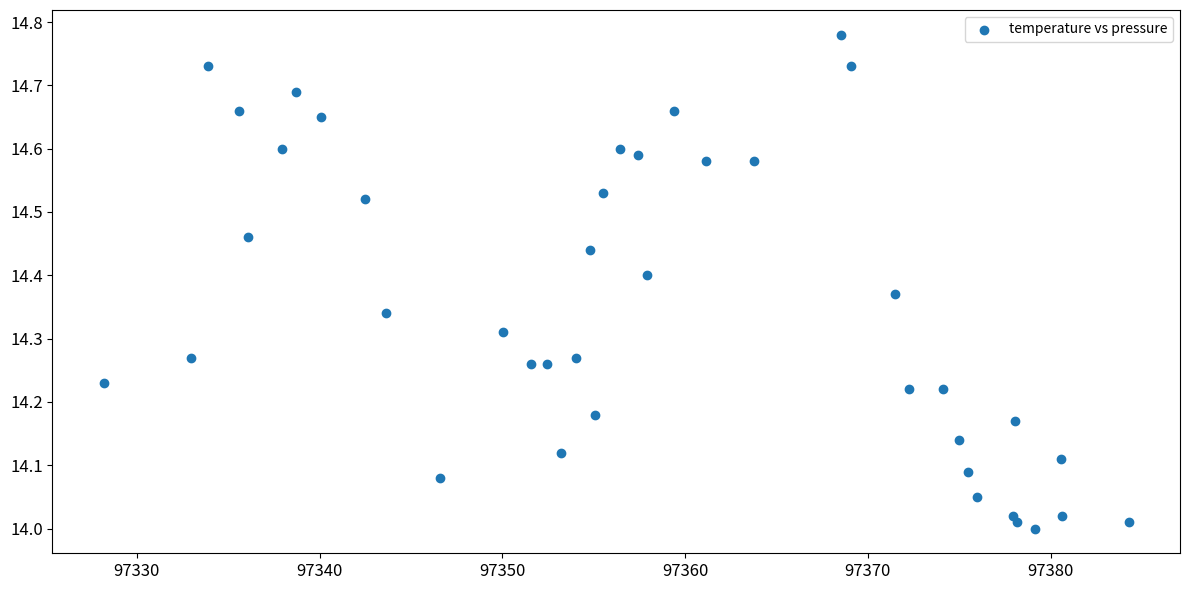

What is the range of X values (max minus min)?

56.1